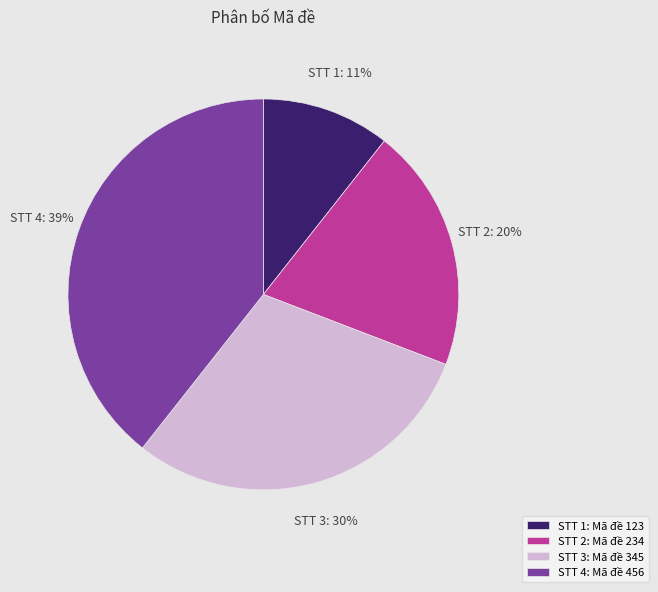

Count the number of slices in the pie.

4